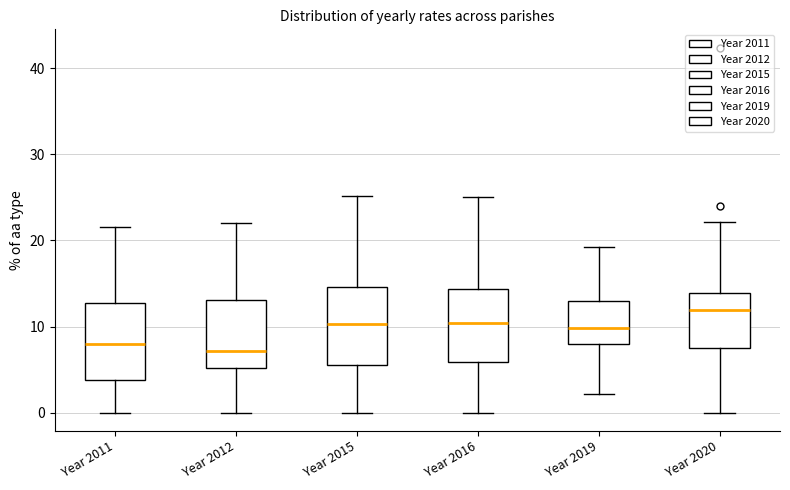

Reading left to right, transcribe this box plot: for each box, give where its median line is, the range the box spans, and where its two whiskers end, as read against the y-axis. The values are not printed on the chart, so give them approximately, as read against the axis.

Year 2011: median 8, box 4 to 13, whiskers 0 to 22
Year 2012: median 7, box 5 to 13, whiskers 0 to 22
Year 2015: median 10, box 6 to 15, whiskers 0 to 25
Year 2016: median 10, box 6 to 14, whiskers 0 to 25
Year 2019: median 10, box 8 to 13, whiskers 2 to 19
Year 2020: median 12, box 7 to 14, whiskers 0 to 22